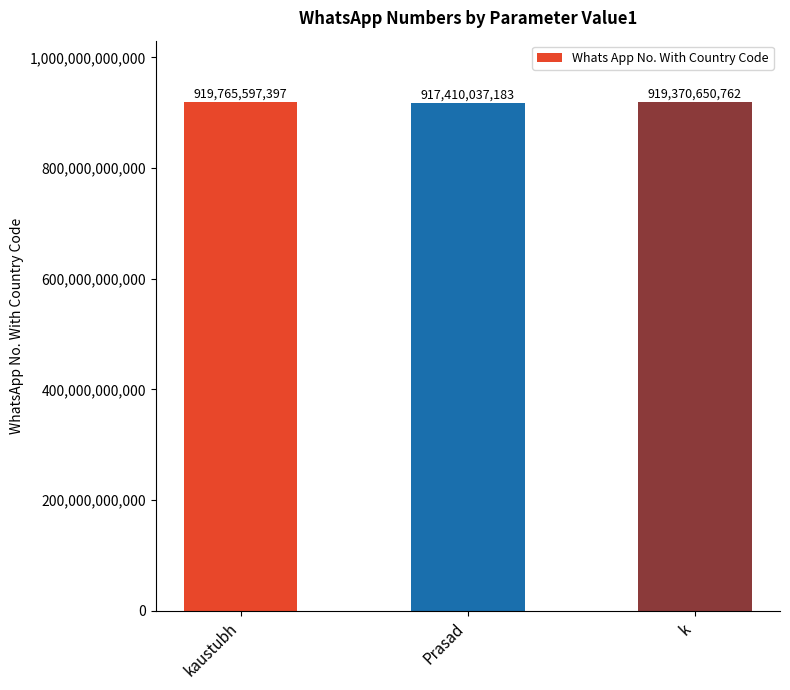

Where is the data nearest to the value 918587817290?

k